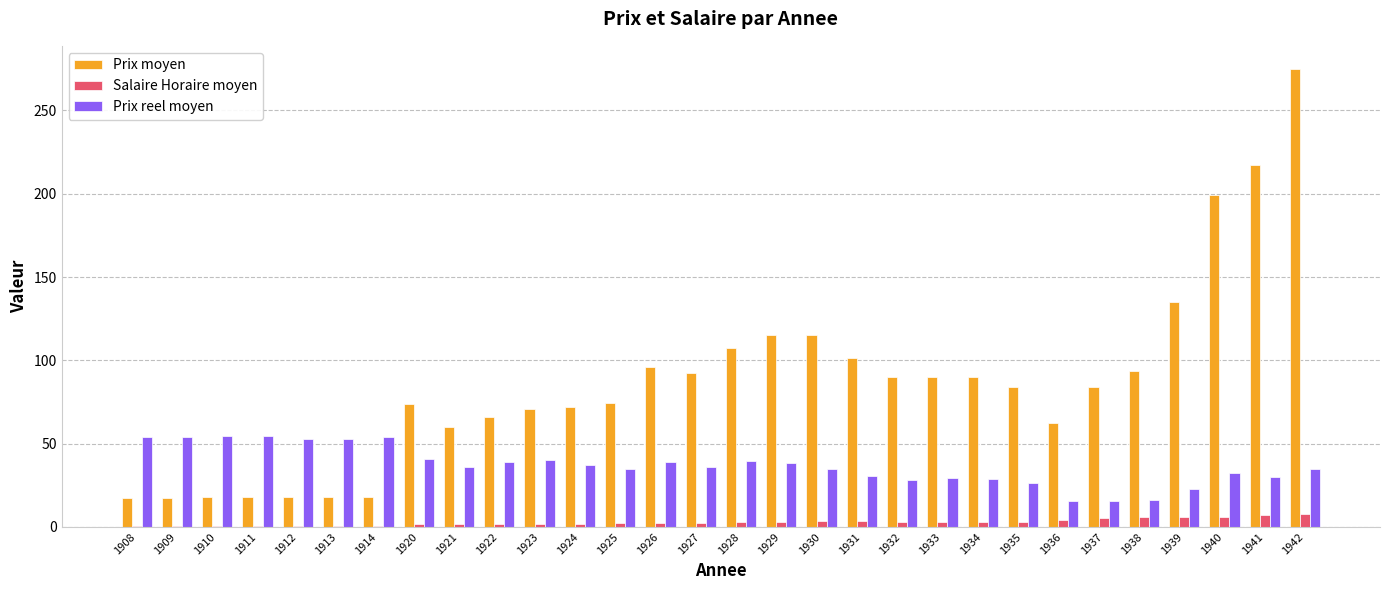

What is the spread (max minus min) of values at 1934?

86.9